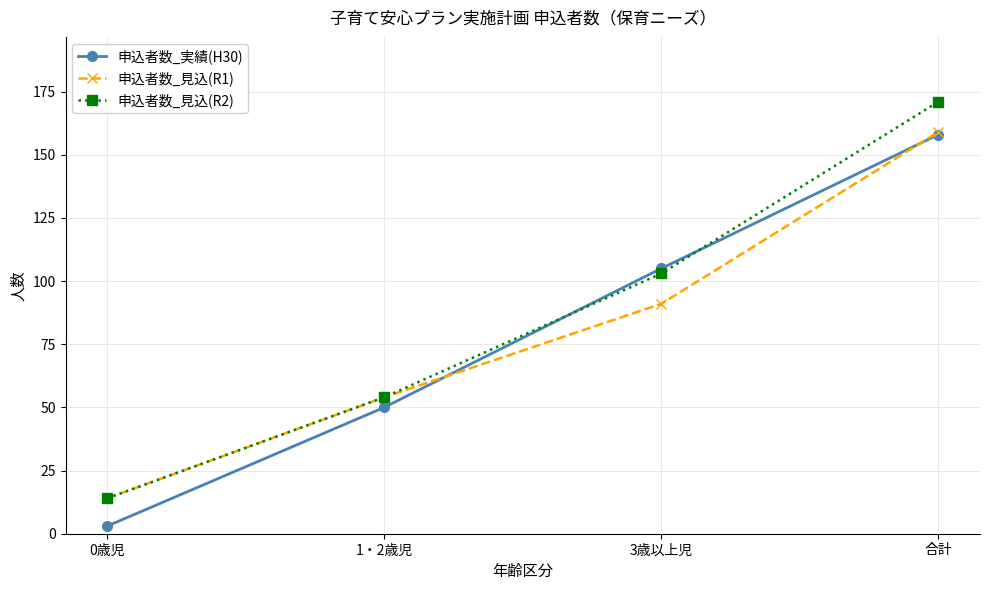

Which series has the widest spread of values?

申込者数_見込(R2)